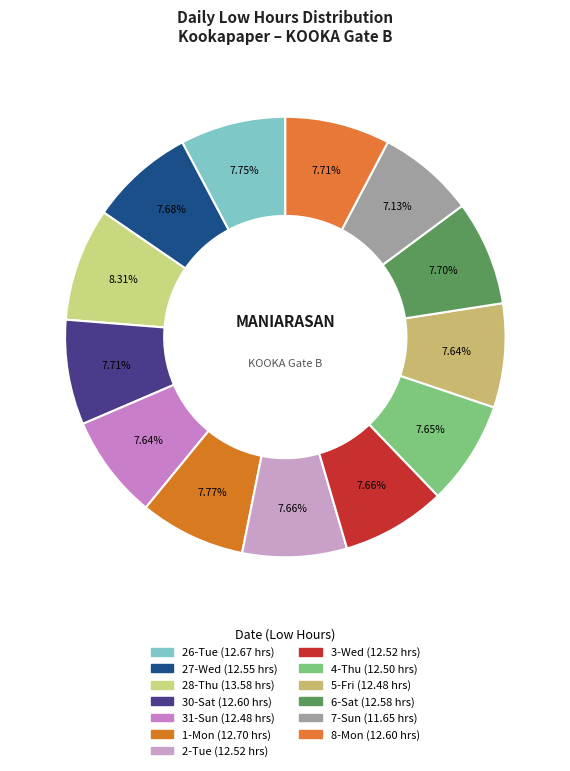

How many slices are in this pie chart?

13